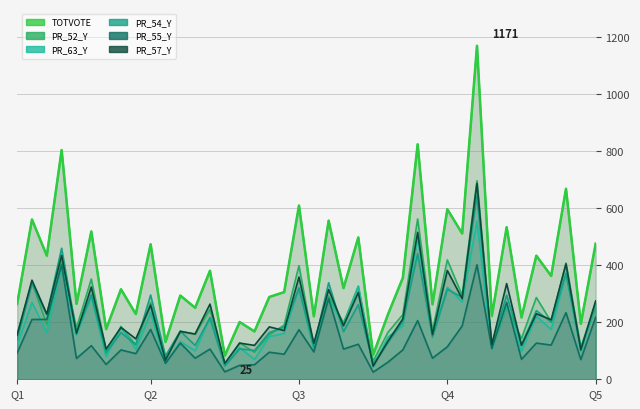

How many lines are shown in the chart?

6